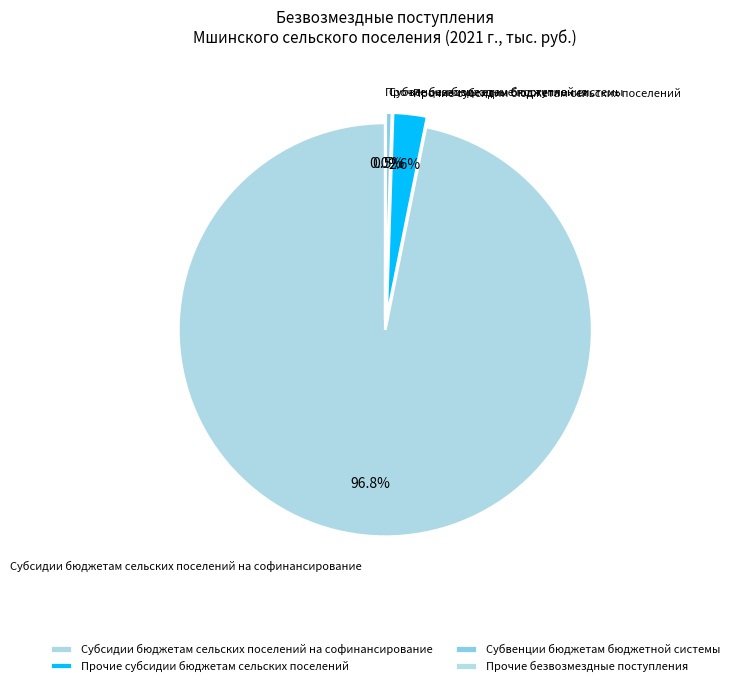

Does any single category account for the majority?

Yes